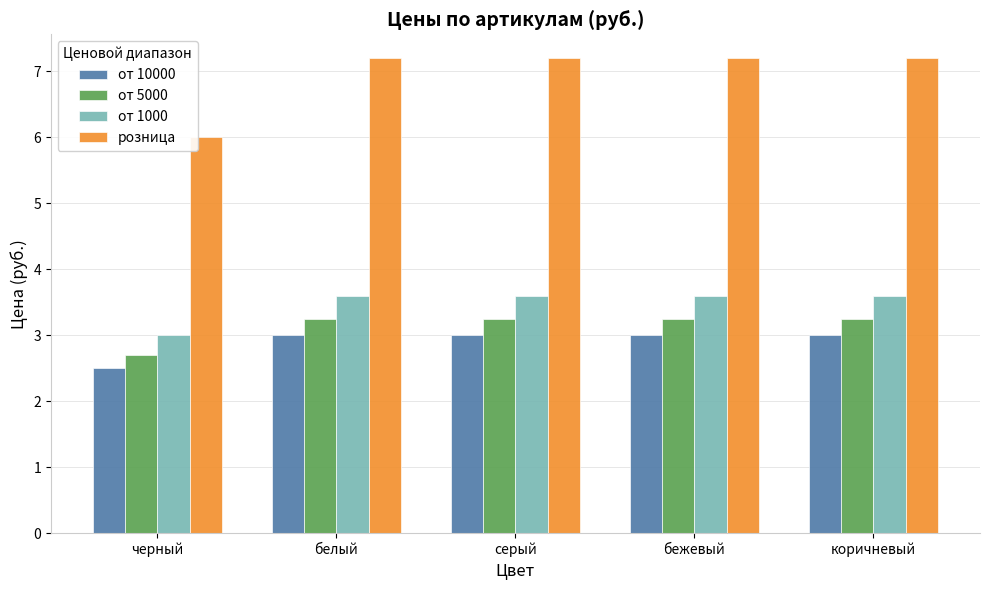

The от 1000 series shows 3.6 at белый. True or false?

True